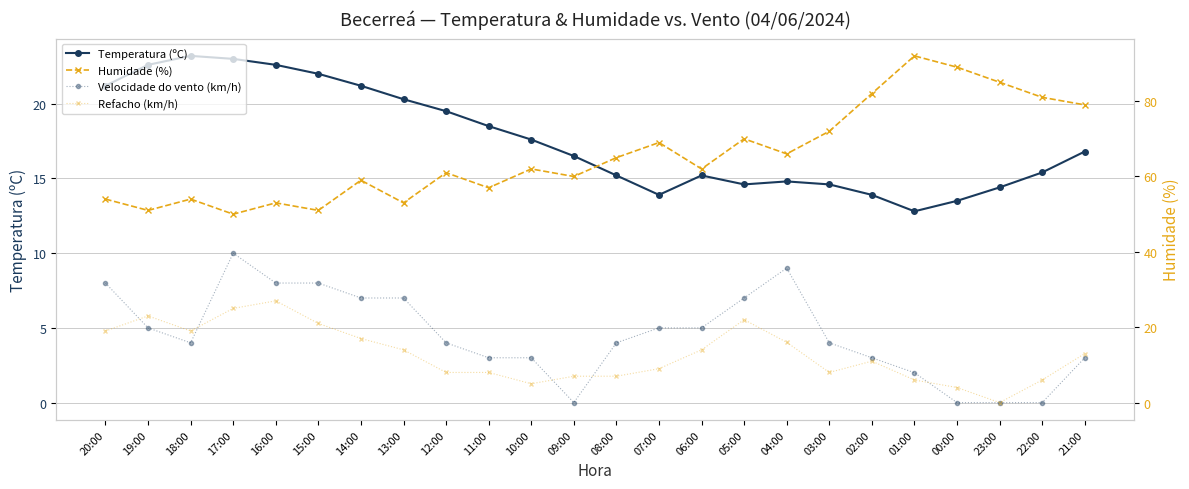

How many series are shown in this chart?

4